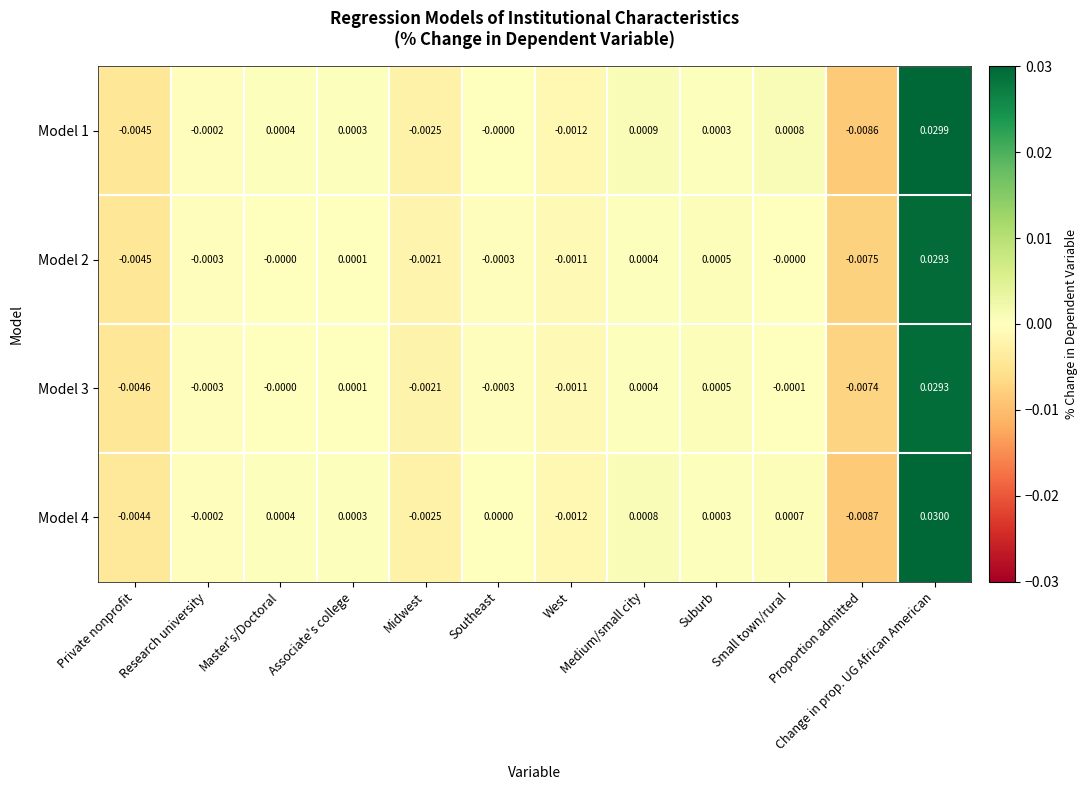

Which series has the widest spread of values?

Model 4